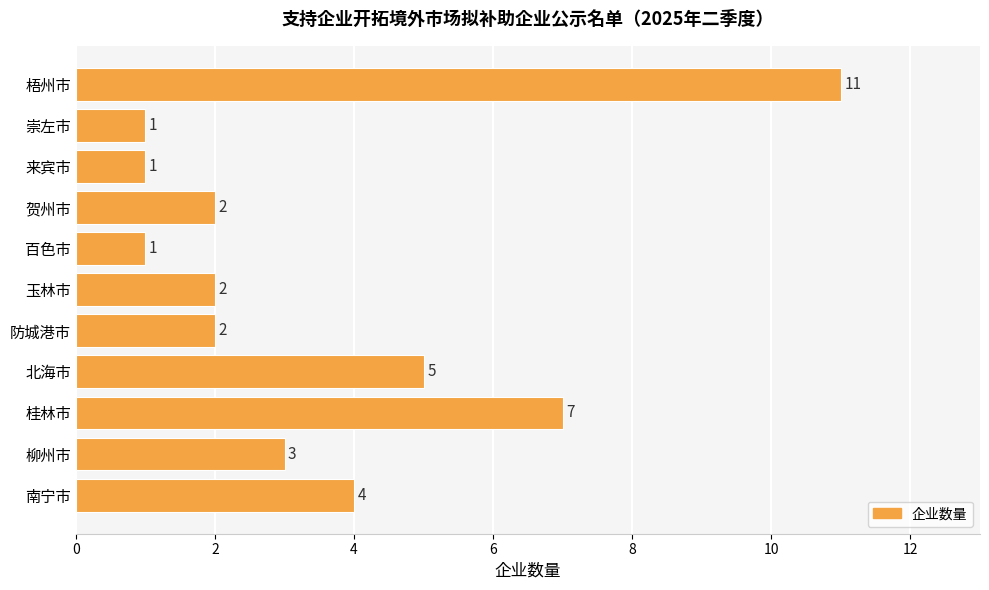

How many data points does each series have?

11